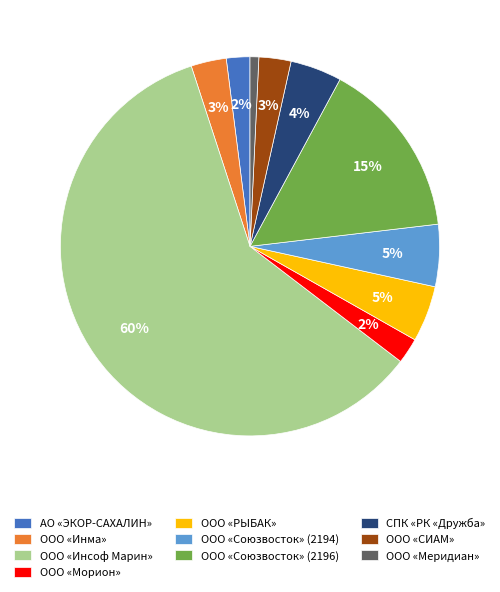

How many segments does this pie chart have?

10